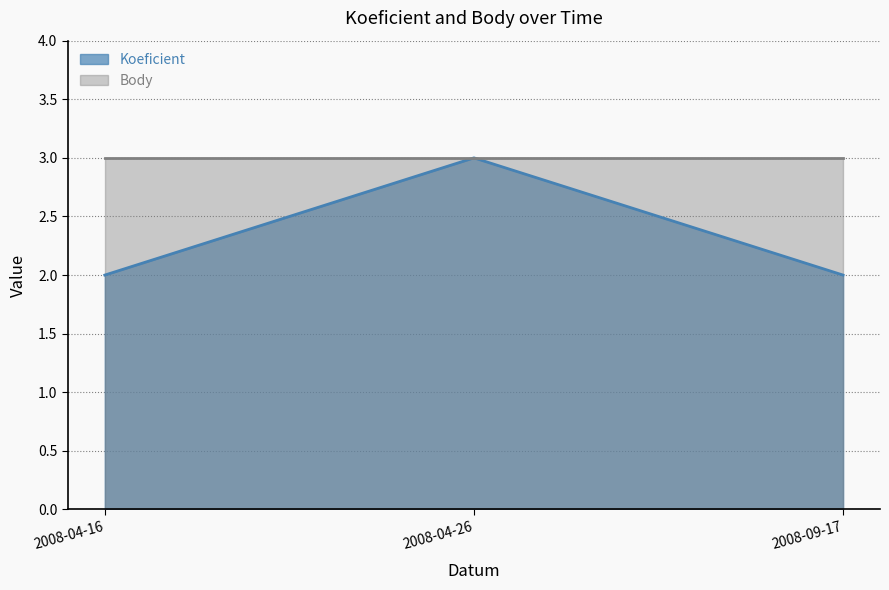

What is the difference between the values at 2008-04-26 and 2008-04-16?

1